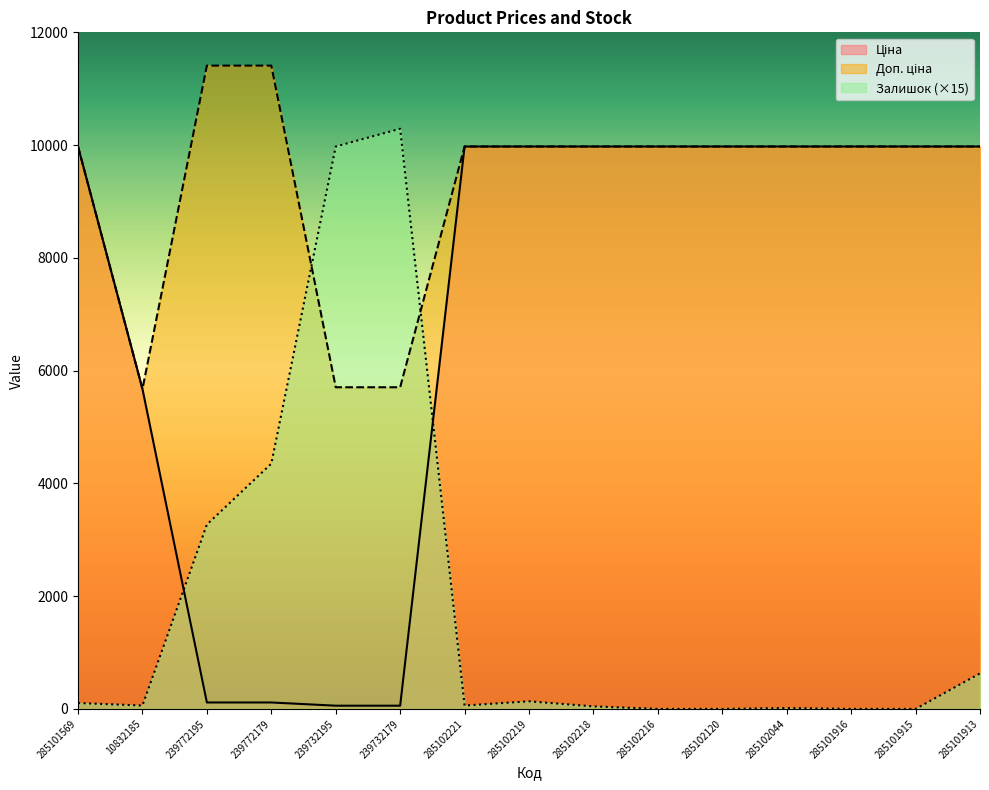

What is the sum of all Доп. ціна values?

139653.7